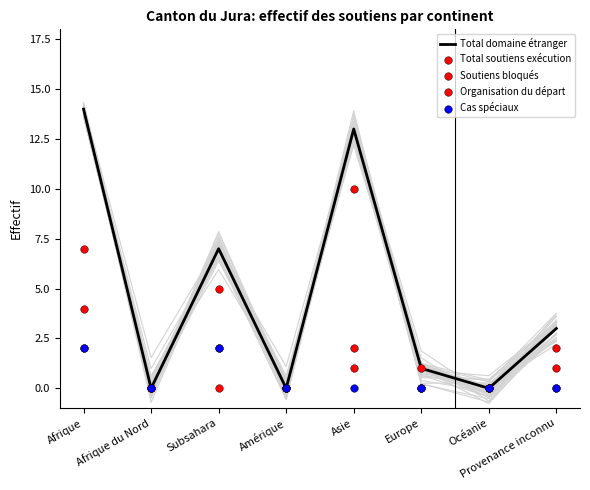

Is the value of Soutiens bloqués at Provenance inconnu greater than the value of Total soutiens exécution at Afrique du Nord?

No